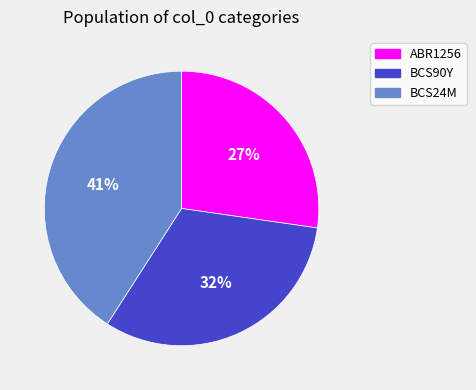

How many segments does this pie chart have?

3